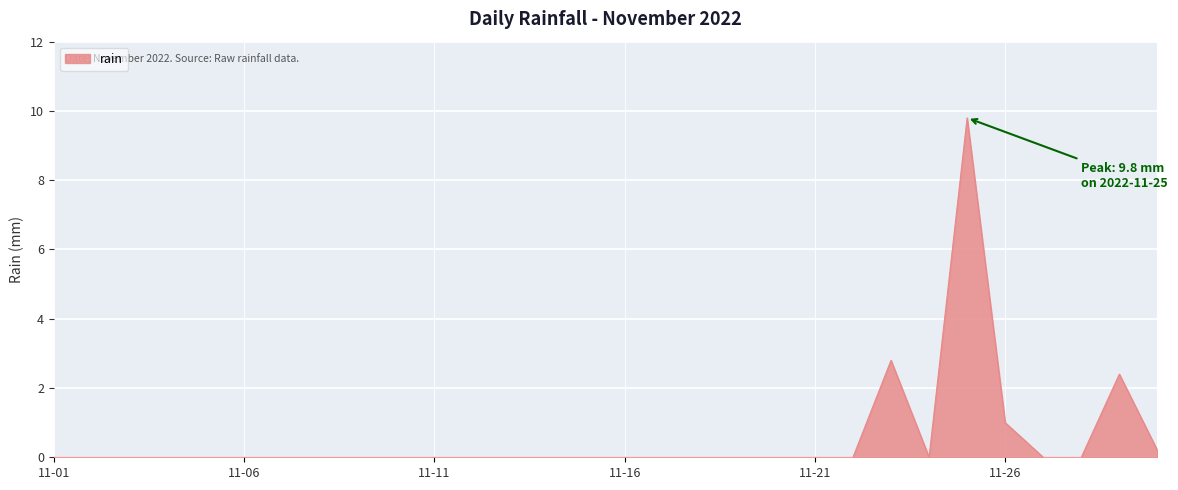

What is the difference between the maximum and minimum values?

9.8